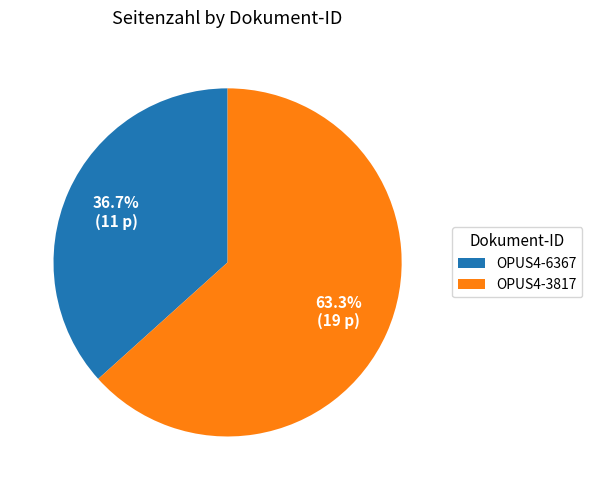

Which category has the smallest portion of the pie?

OPUS4-6367